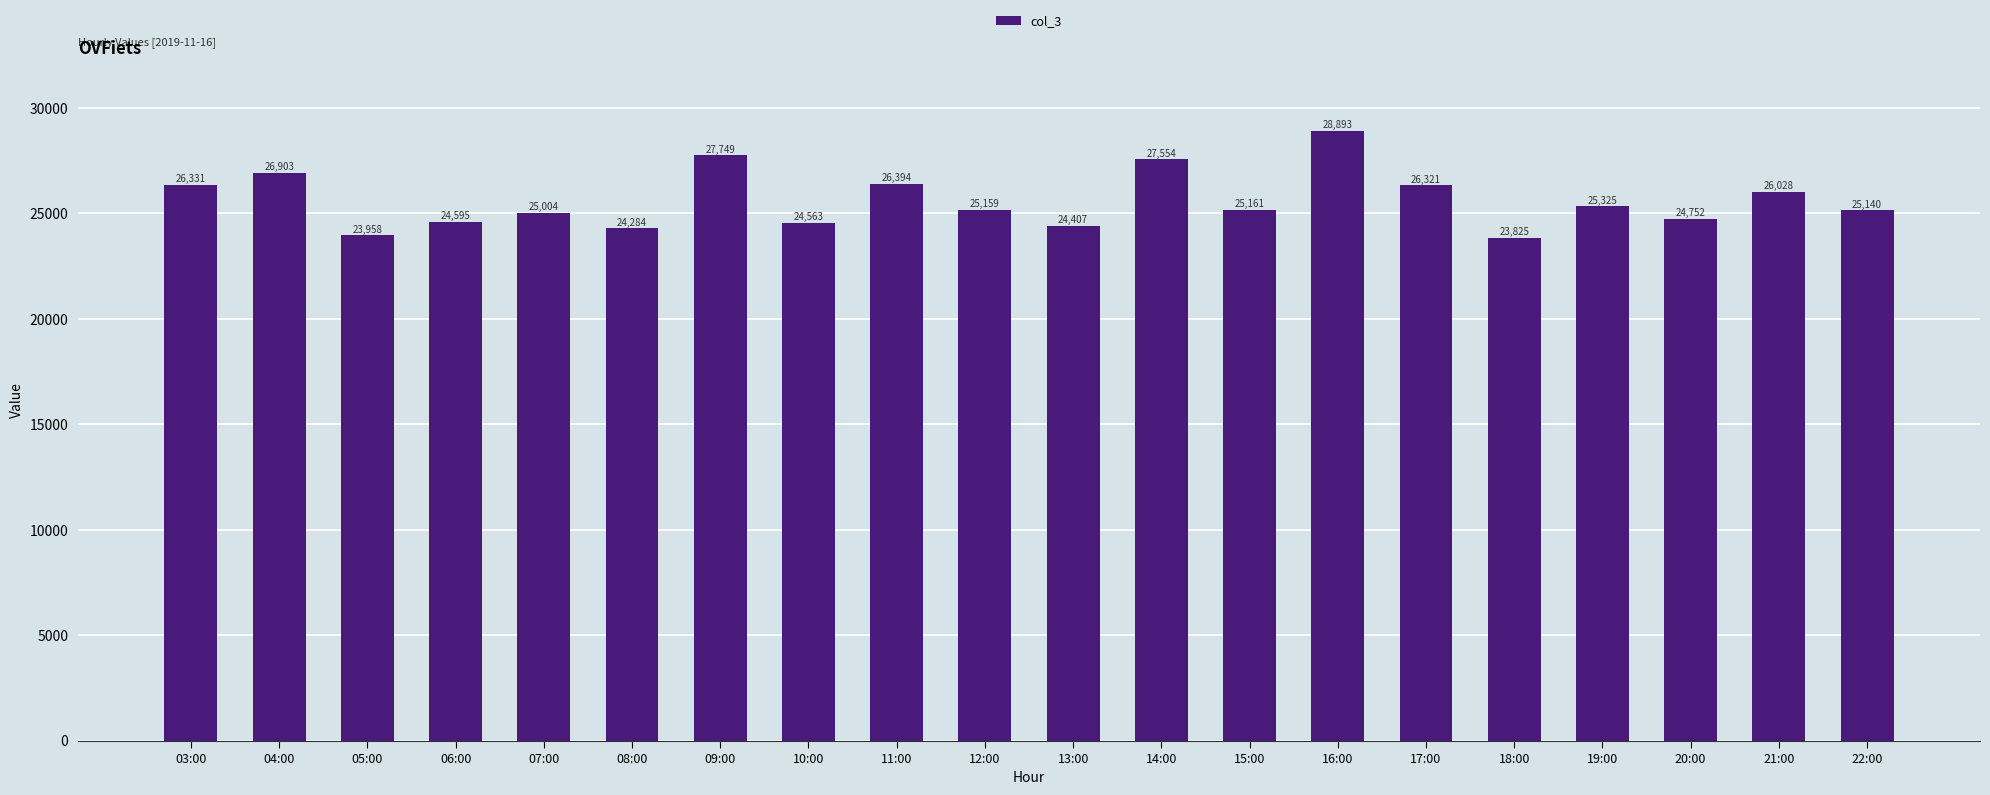

Which has a higher value, 10:00 or 06:00?

06:00